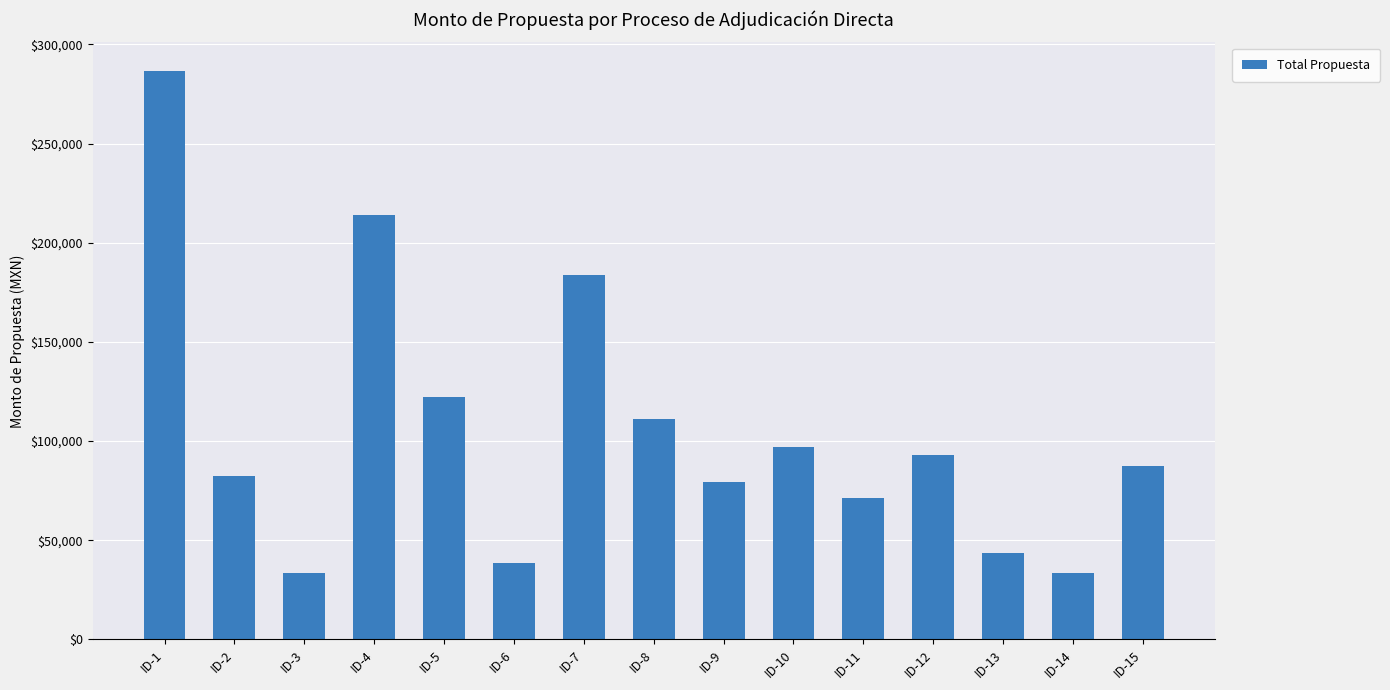

What is the smallest value displayed?

33294.3